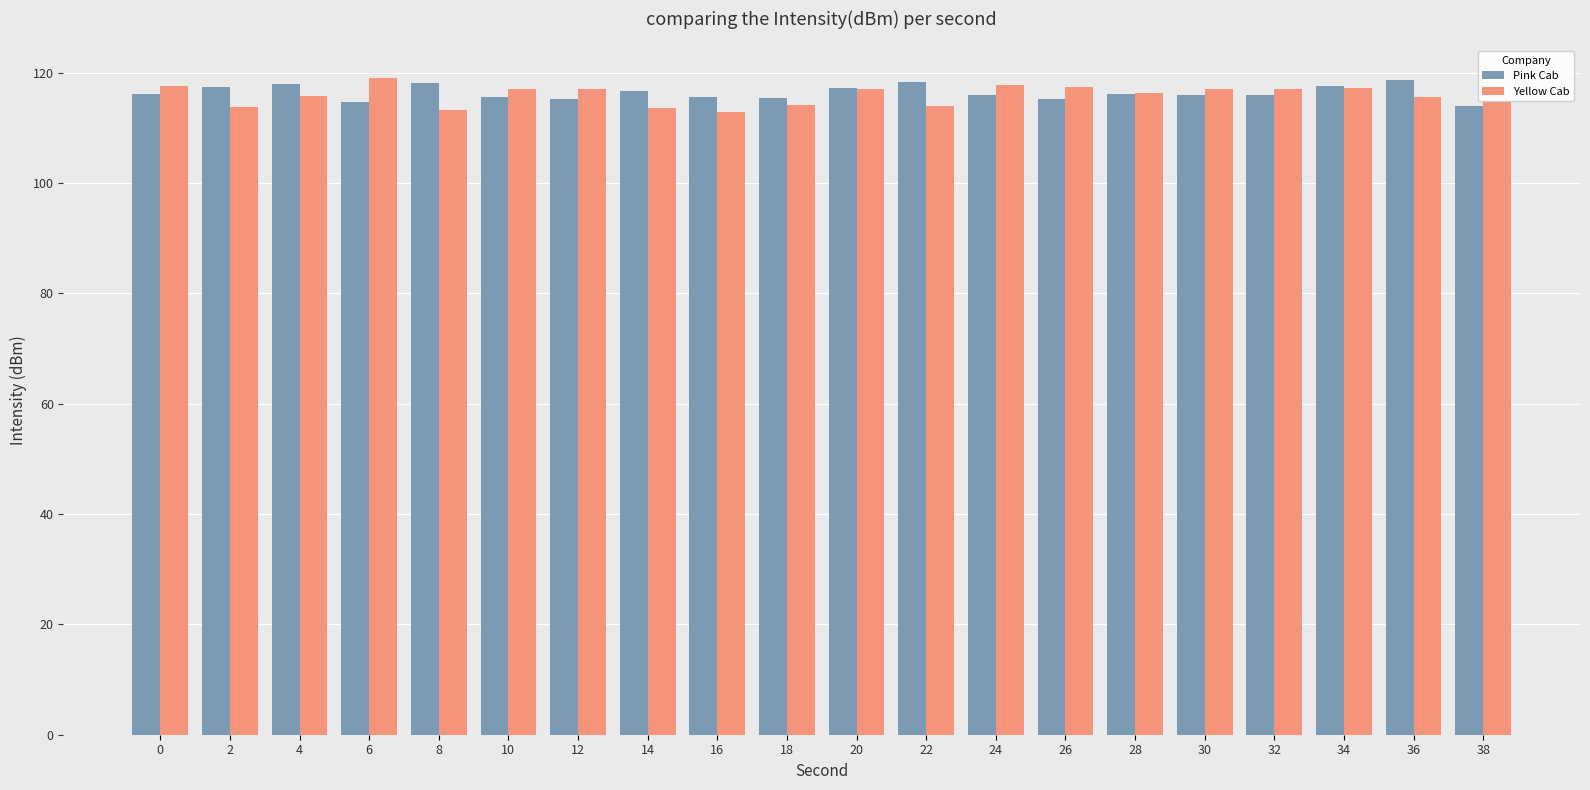

What is the average value of the Pink Cab series?

116.4